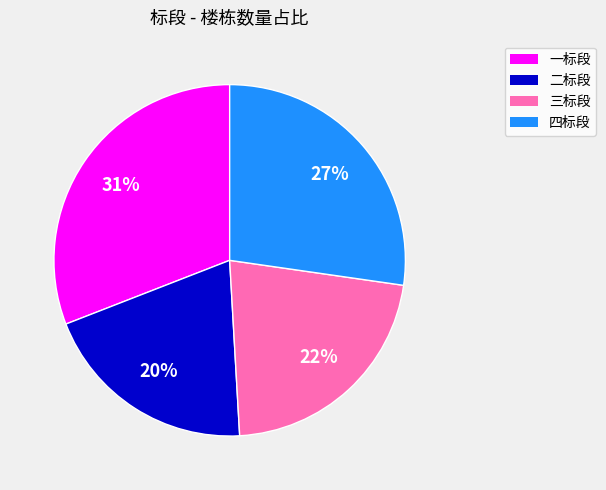

Between 一标段 and 二标段, which is larger?

一标段